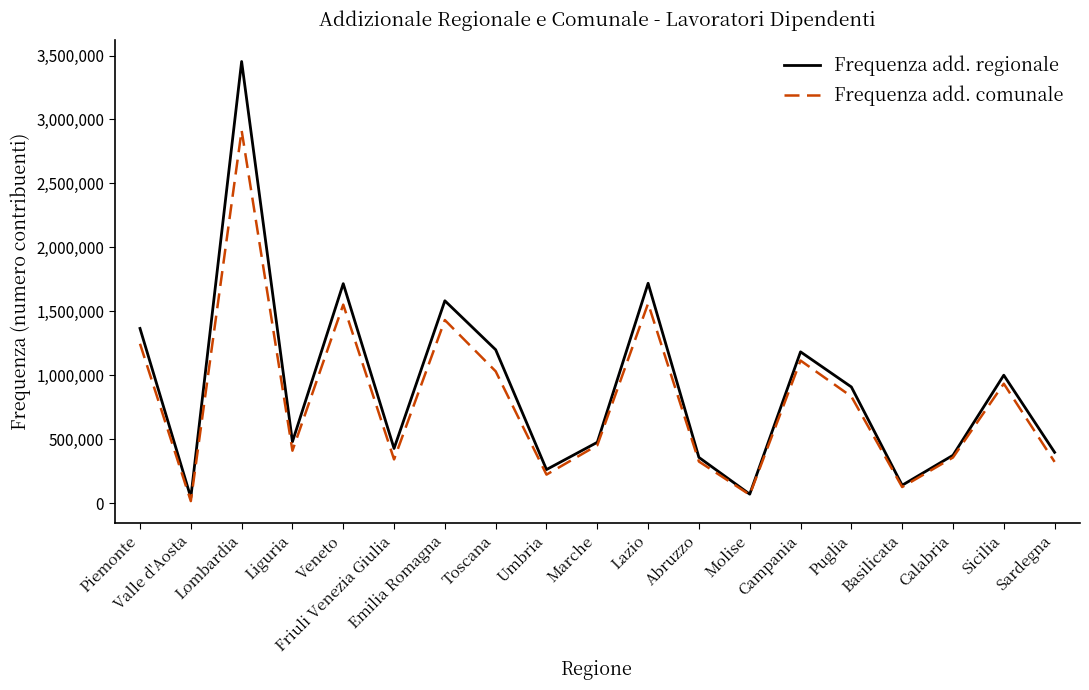

Rank the series by their maximum value, from lowest to highest.

Frequenza add. comunale, Frequenza add. regionale